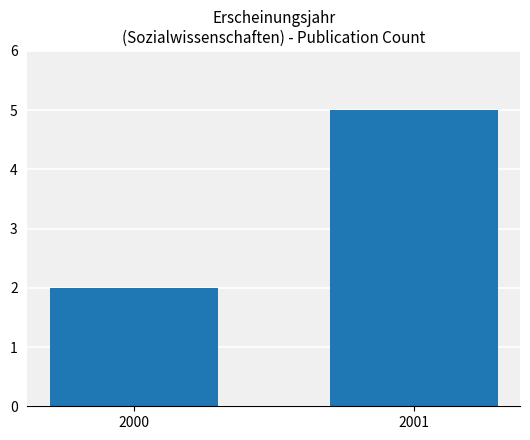

List the labels in order of value, largest first.

2001, 2000